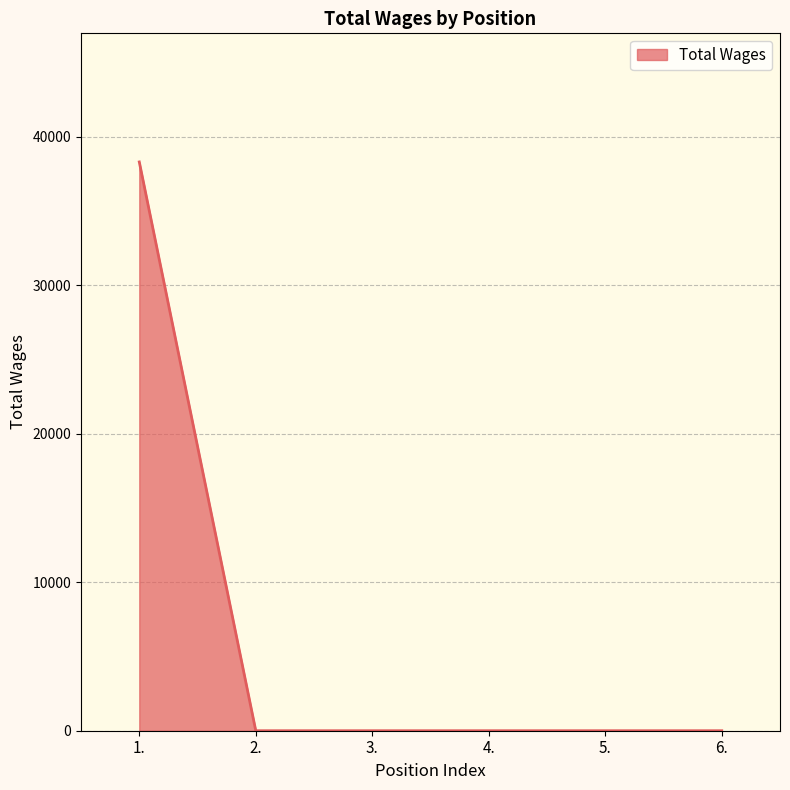

True or false: the data shows 12683 at 2..

False